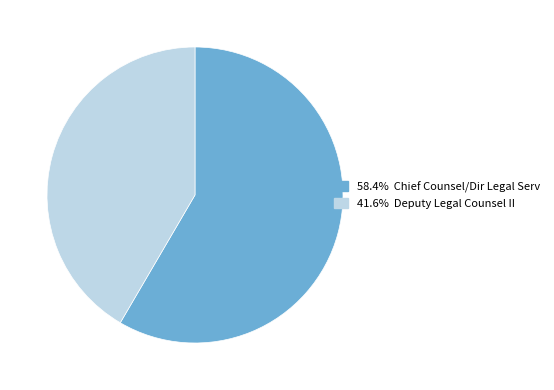

To the nearest percent, what is the difference between the largest and smallest slice percentages?

17%